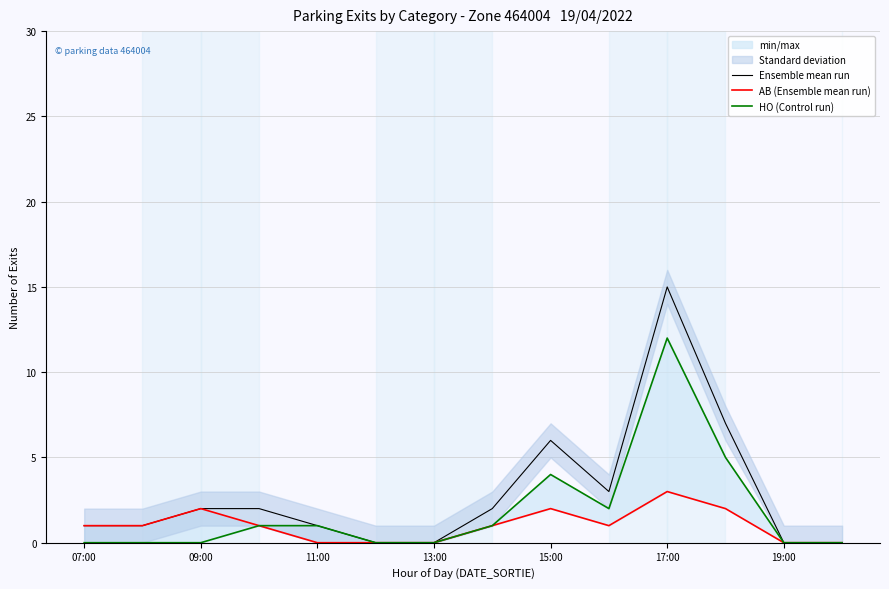

What is the difference between the maximum and minimum values in the HO (Control run) series?

12